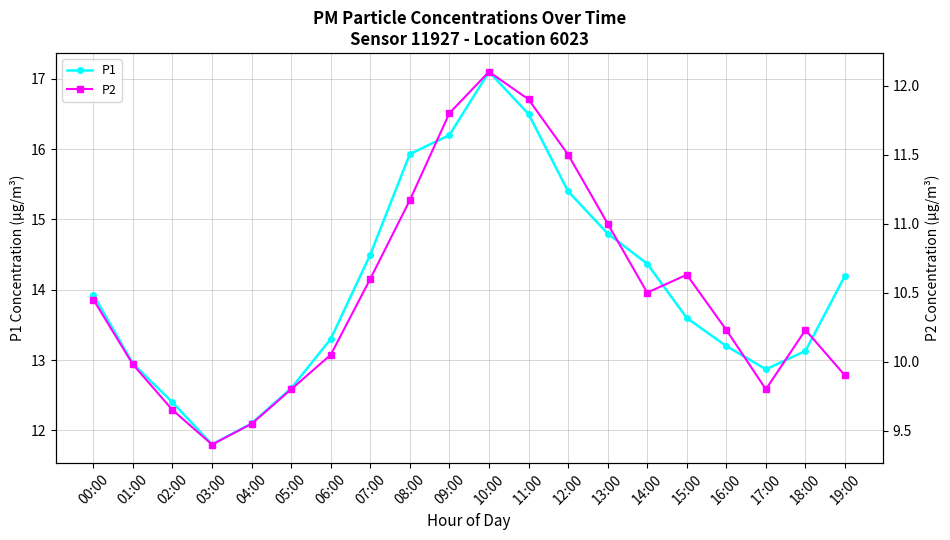

What are all the series names shown in the legend?

P1, P2